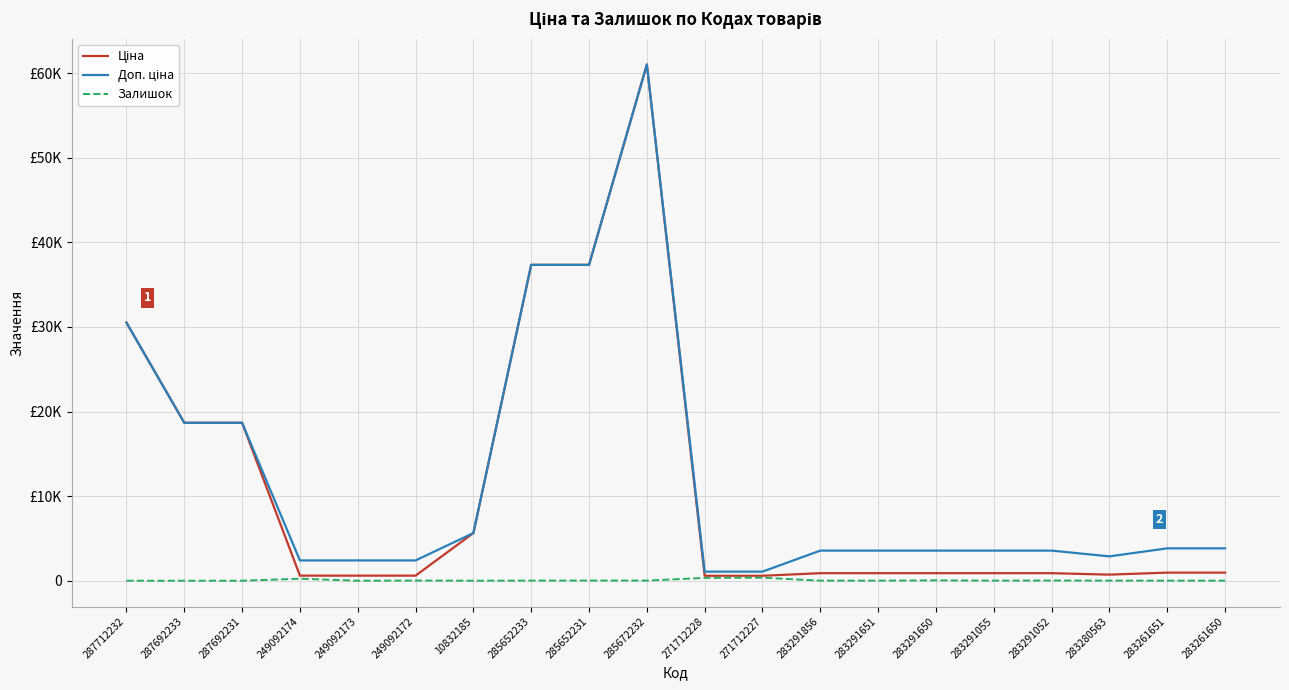

Is this an area chart (filled region under the line)?

No